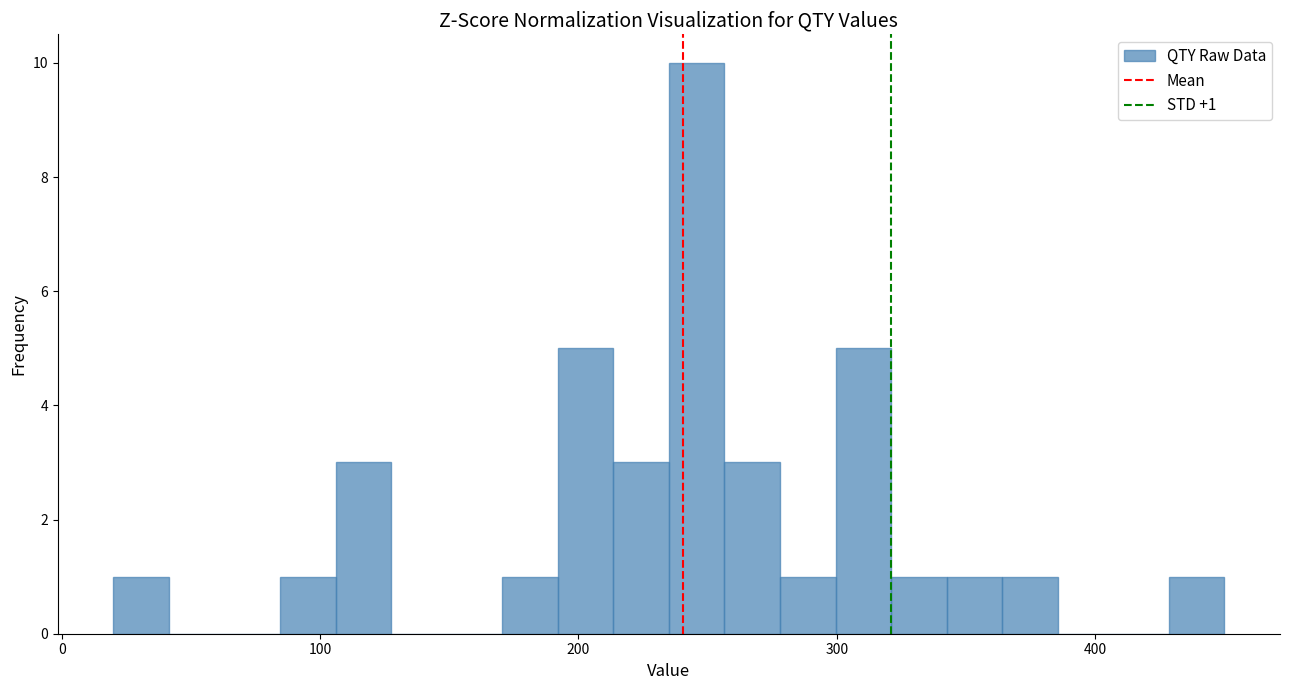

Read against the x-axis, roughly where is the centre of the tallest bar?

250